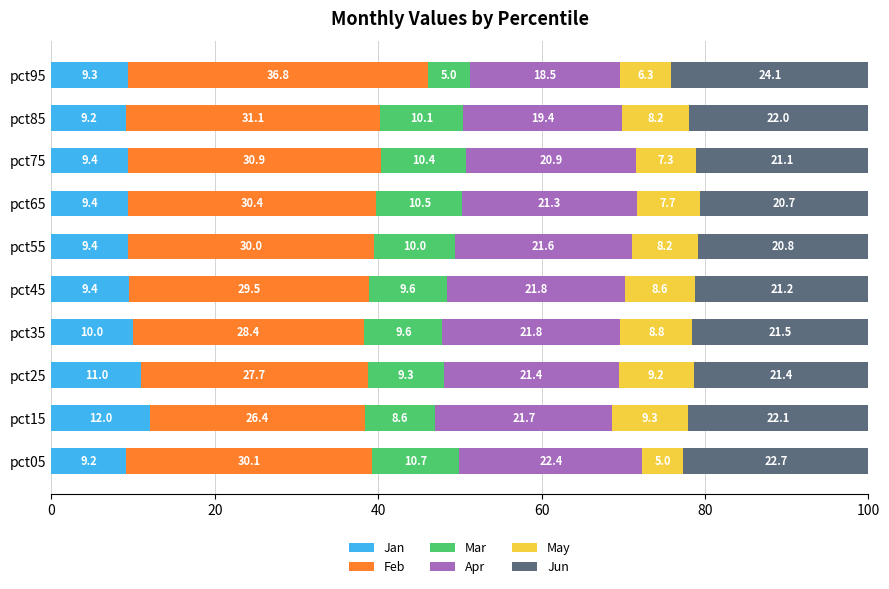

What is the average value of the Jan series?

9.8